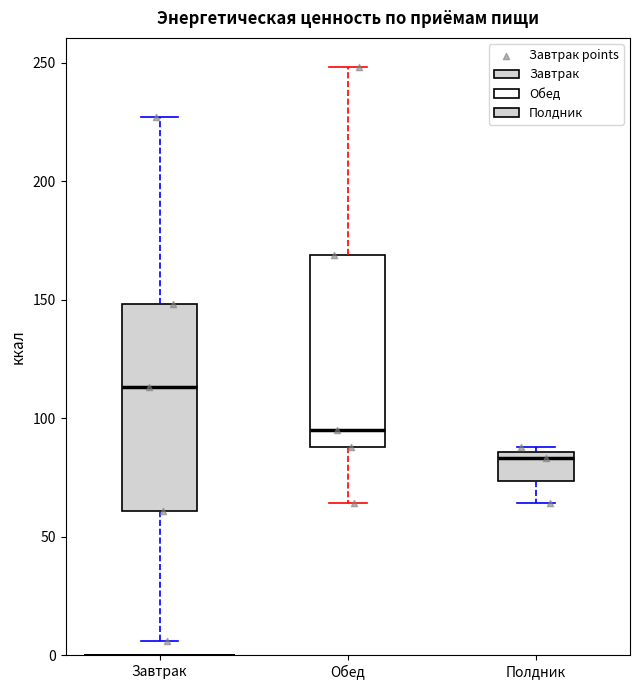

Where does the lower whisker of the box for Полдник end on the y-axis? The values are not printed on the chart, so give them approximately, as read against the axis.

65